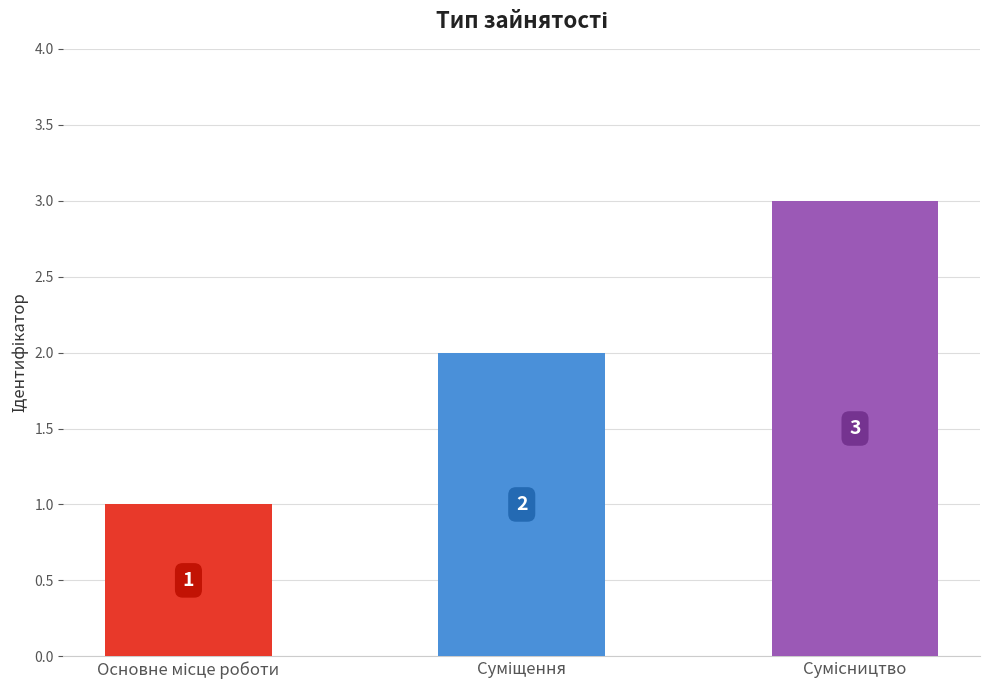

Reading left to right, transcribe all the data shown in this chart.

1	2	3